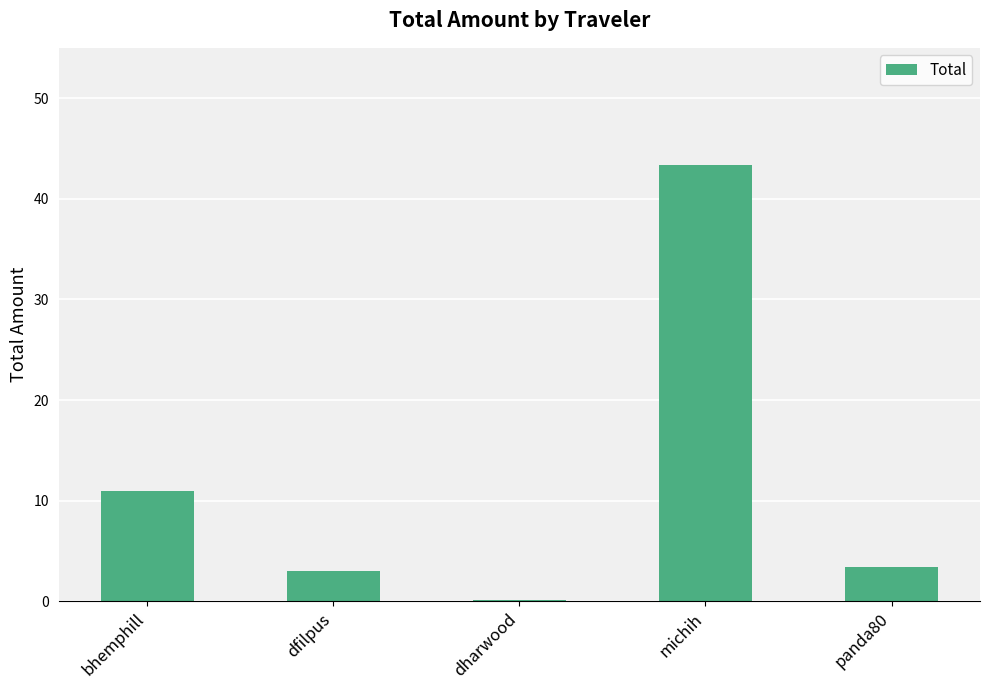

What is the change in value from bhemphill to panda80?

-7.6